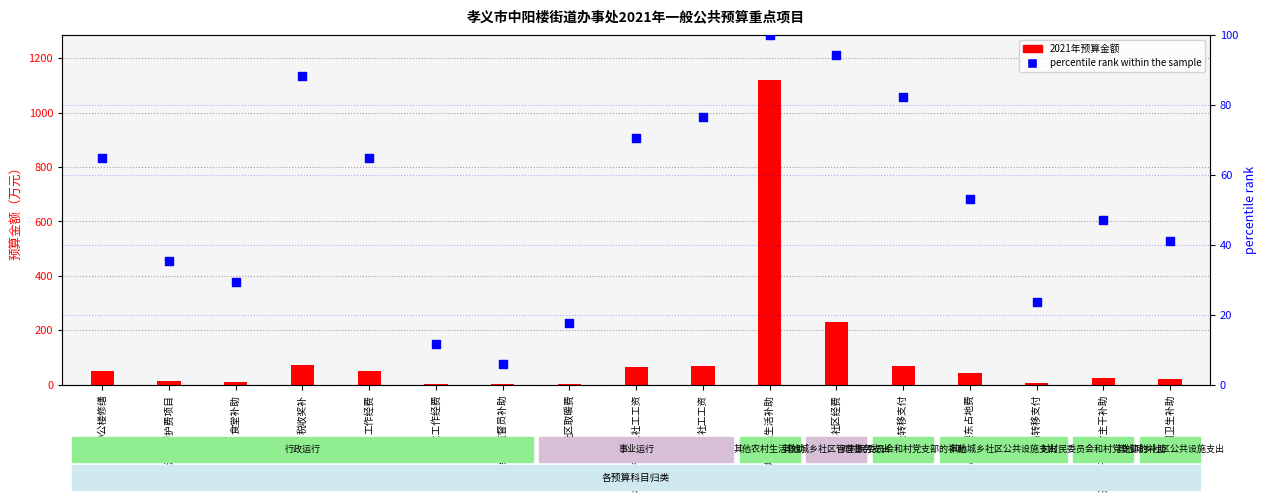

What is the total value across all series at 工作经费?

114.7